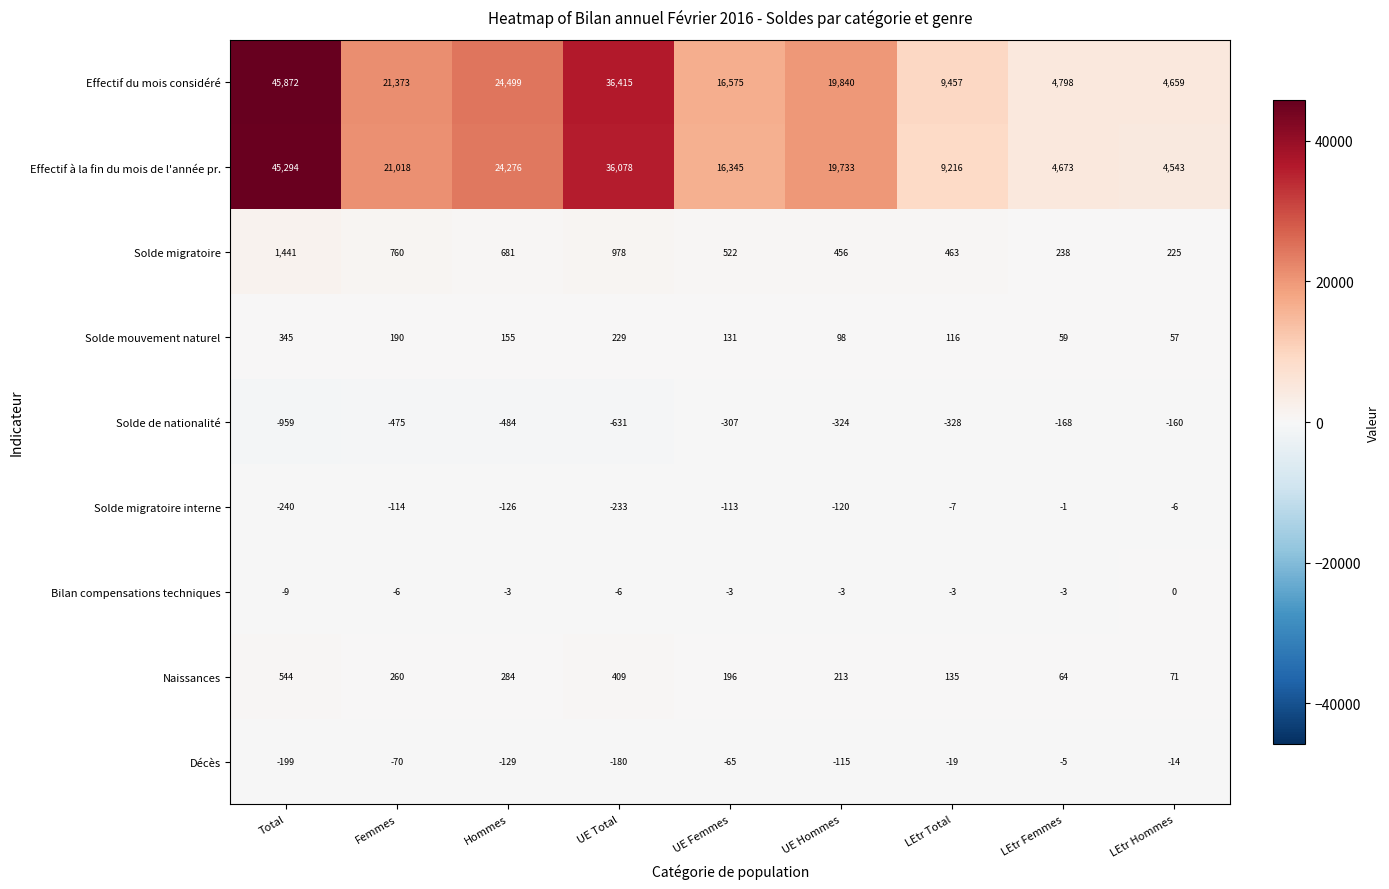

The Solde de nationalité series shows -484 at Hommes. True or false?

True